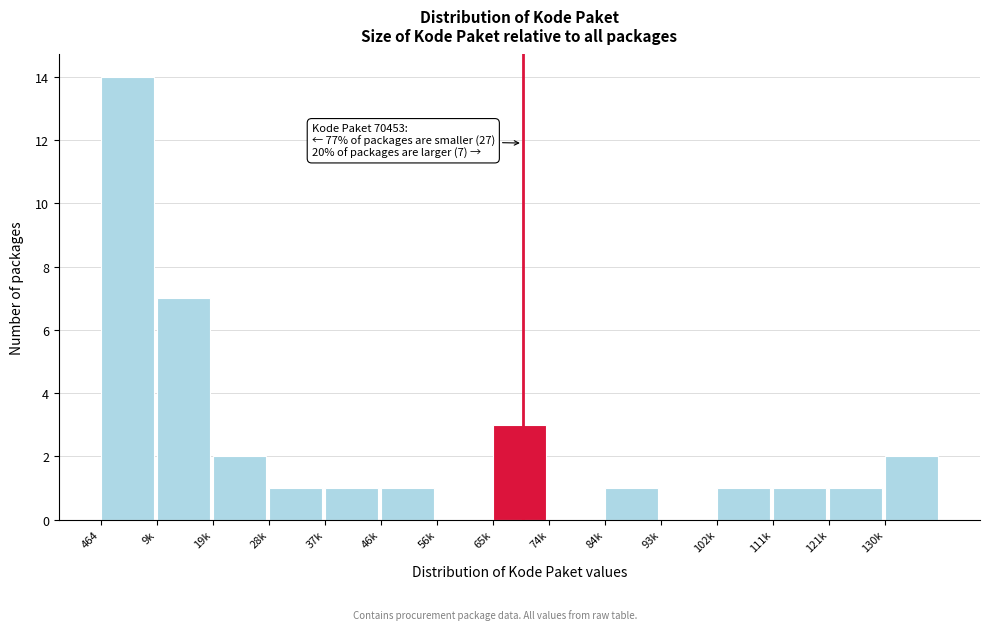

Reading left to right, transcribe all the data shown in this chart.

464=14	9k=7	19k=2	28k=1	37k=1	46k=1	56k=0	65k=3	74k=0	84k=1	93k=0	102k=1	111k=1	121k=1	130k=2